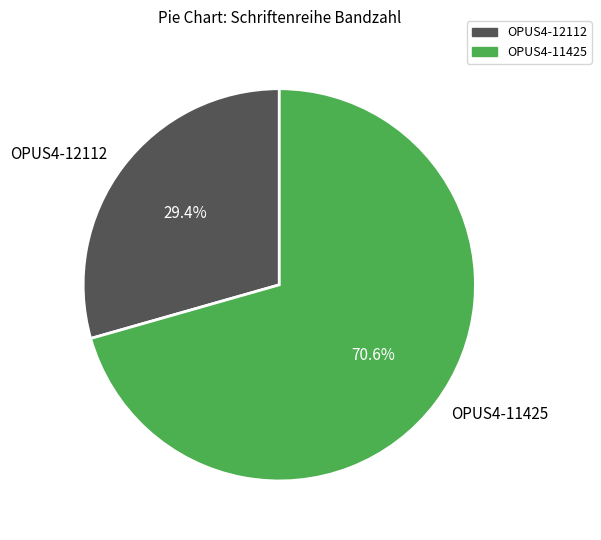

Which category accounts for the majority?

OPUS4-11425